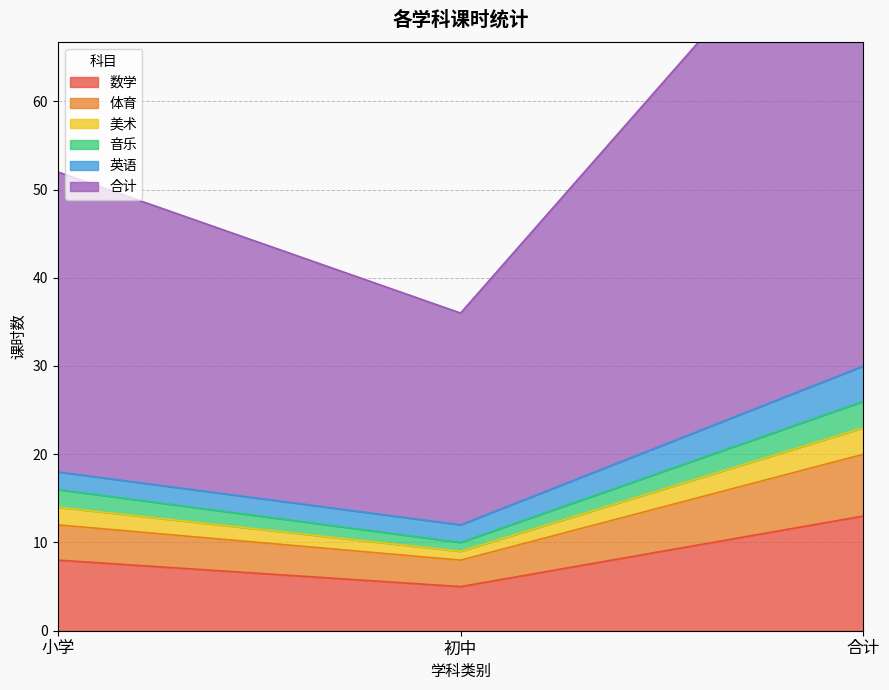

At which label does 音乐 reach its peak?

合计